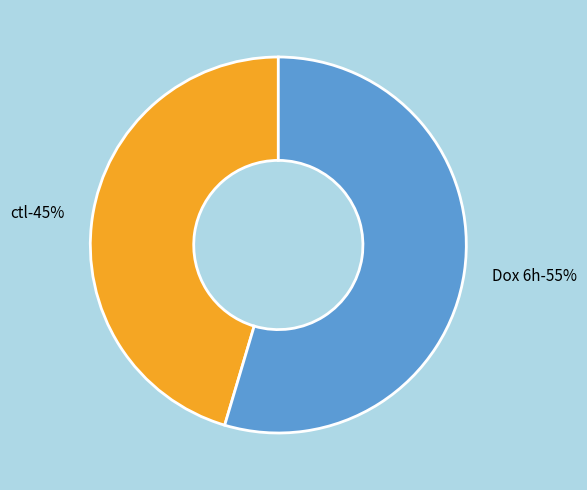

Is the sum of Dox 6h and ctl greater than half?

Yes